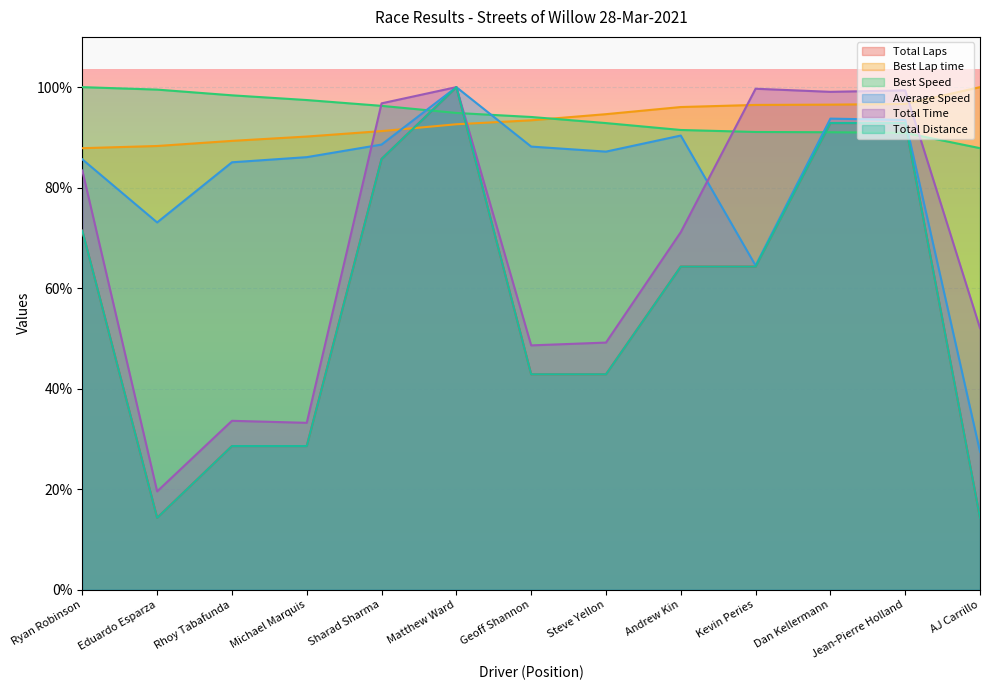

What is the difference between the Total Laps values at Kevin Peries and Eduardo Esparza?

50.0